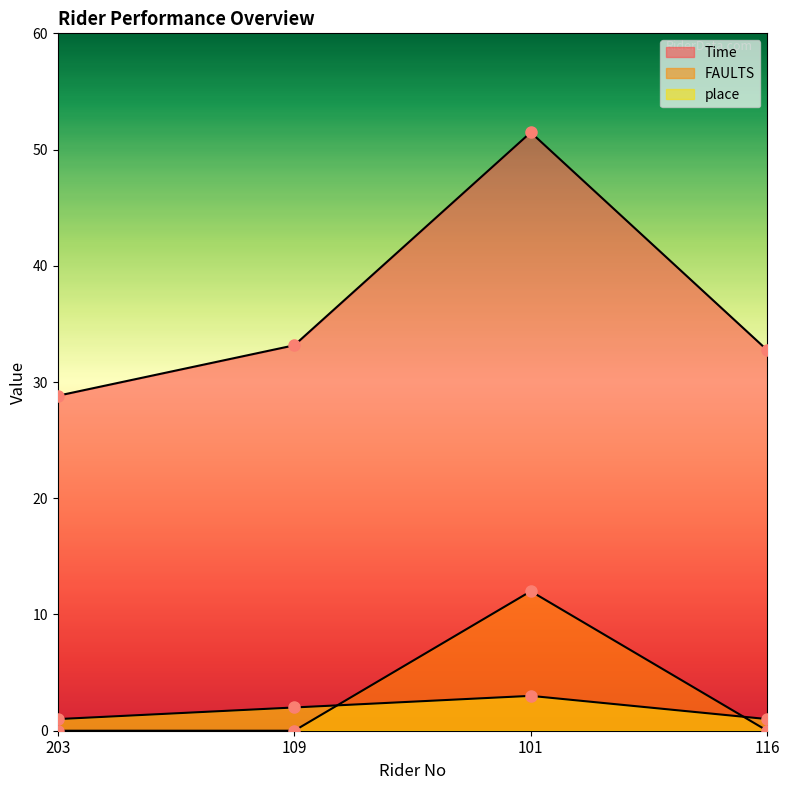

Reading left to right, list all the values displayed in this chart.

Time: 203=28.8	109=33.2	101=51.5	116=32.7
FAULTS: 203=0.0	109=0.0	101=12.0	116=0.0
place: 203=1.0	109=2.0	101=3.0	116=1.0